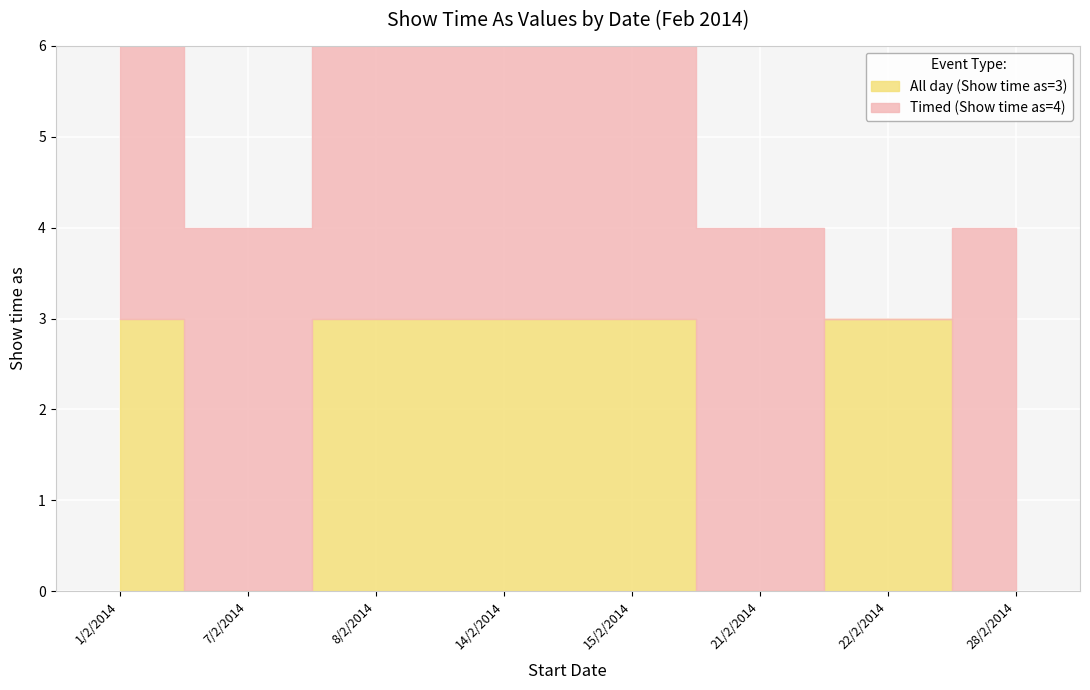

Reading left to right, what are all the values shown in this chart?

All day (Show time as=3): 3	0	3	3	3	0	3	0
Timed (Show time as=4): 4	4	4	4	4	4	0	4